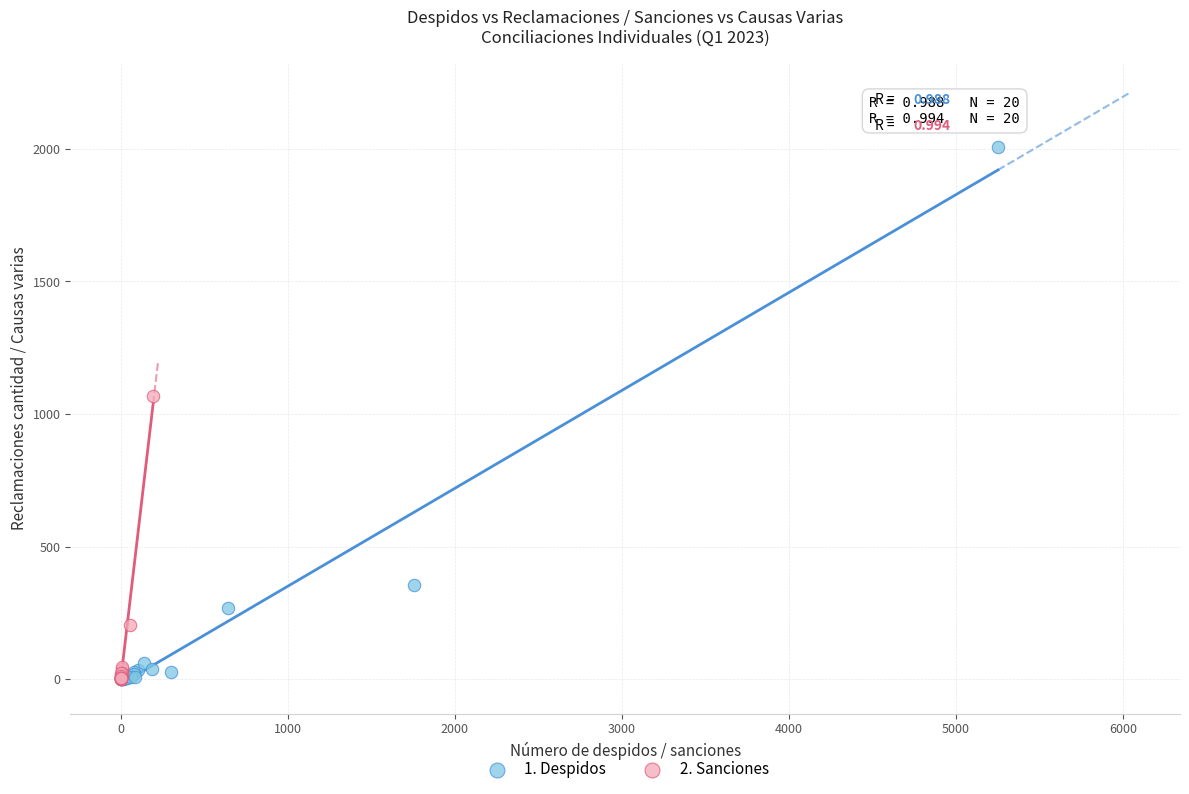

Which series has the widest spread of Y values?

1. Despidos